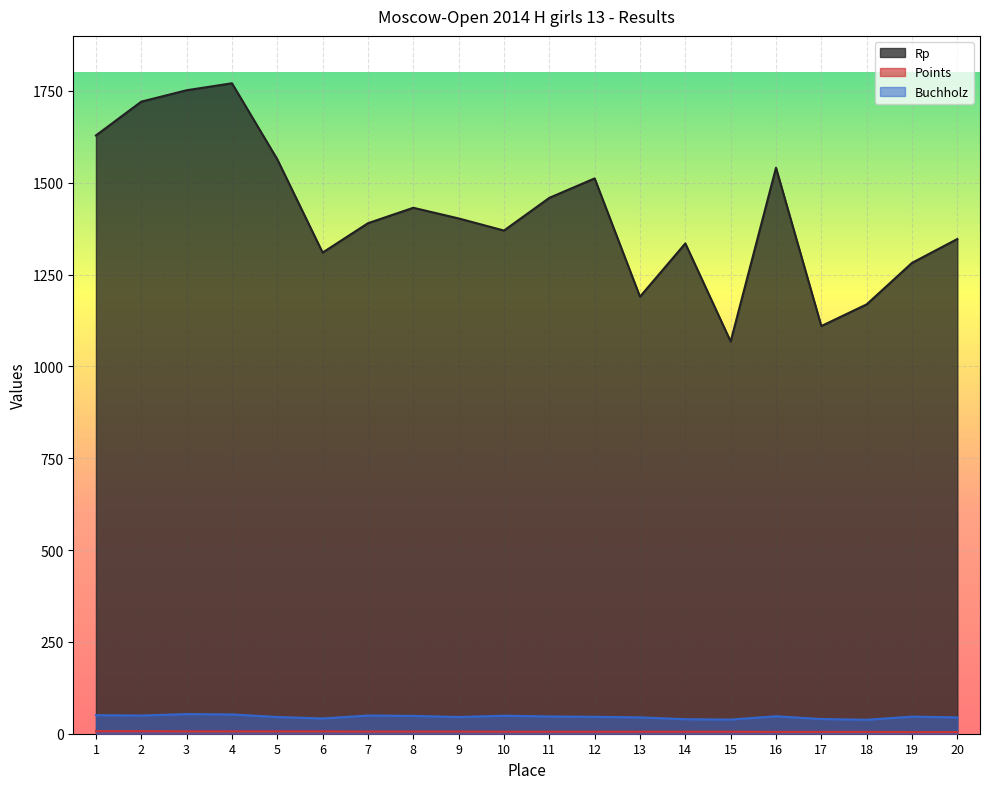

List the series in order of their peak value, lowest first.

Points, Buchholz, Rp